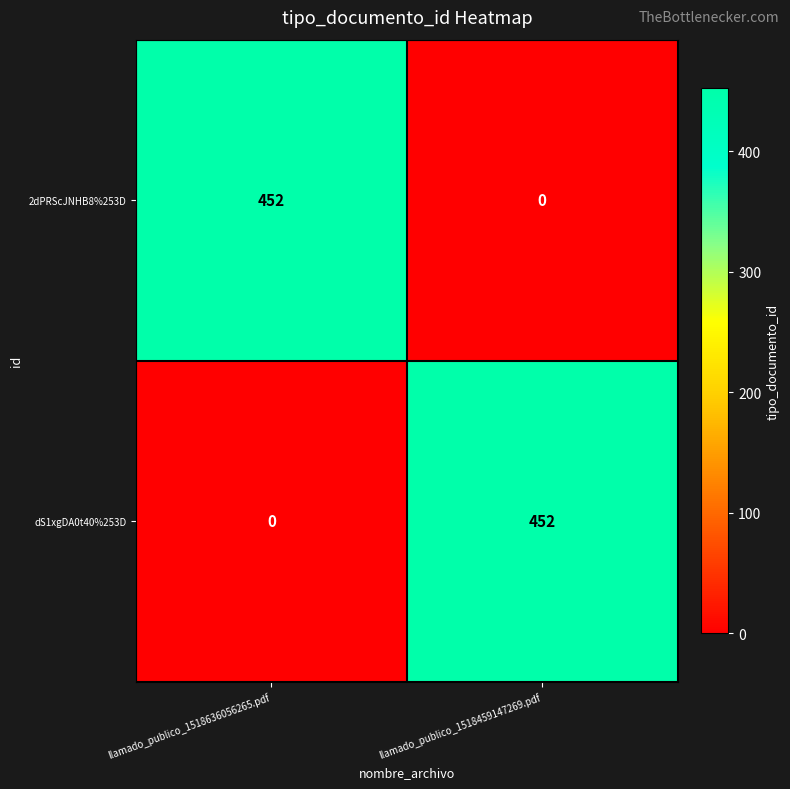

What is the difference between the highest and lowest values at llamado_publico_1518459147269.pdf?

452